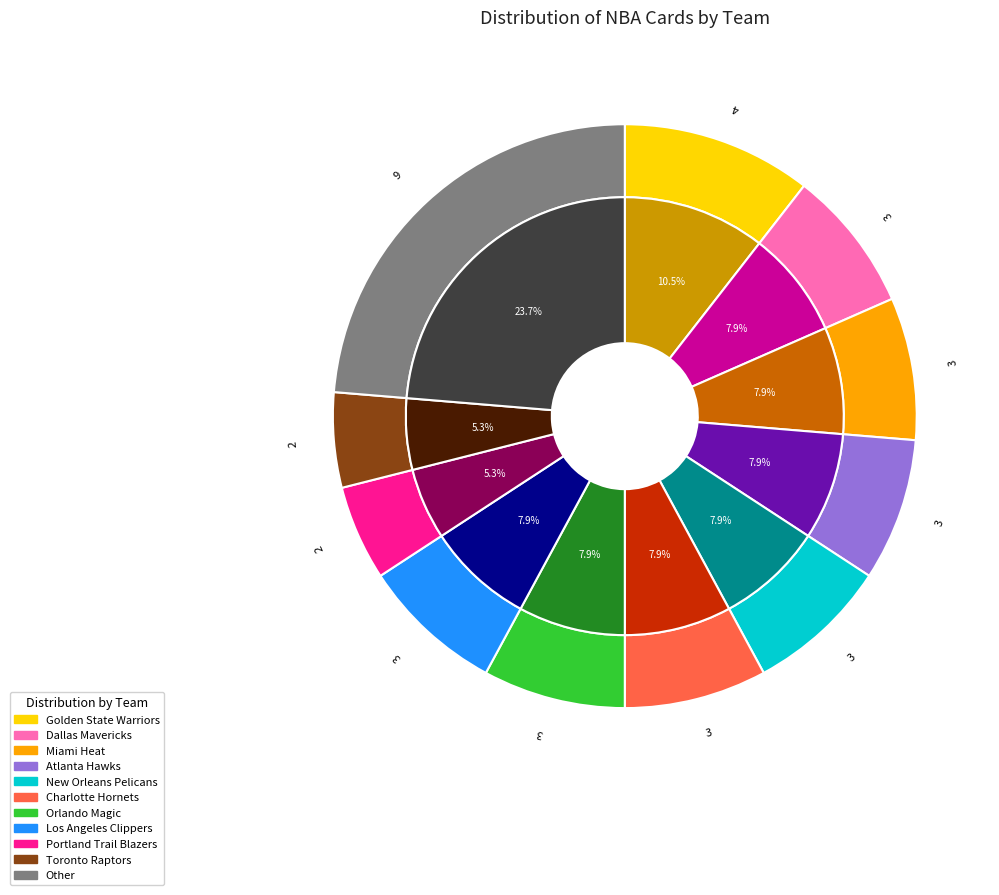

How many slices are in this pie chart?

11